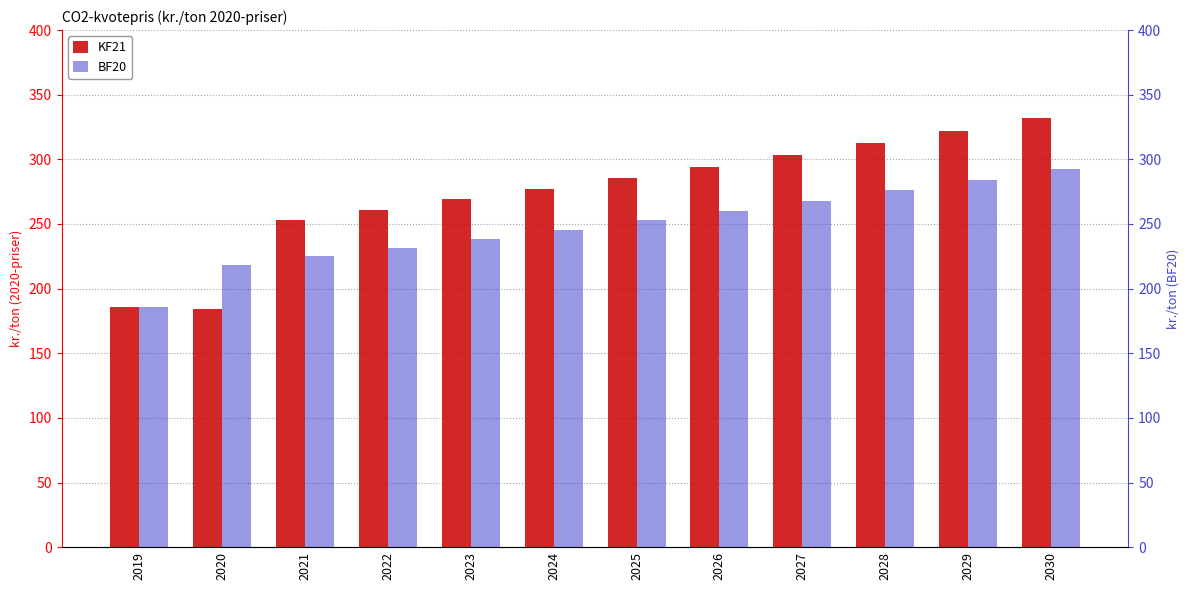

Reading left to right, list all the values displayed in this chart.

KF21: 185.8	184.1	253.4	261.0	269.0	277.1	285.6	294.2	303.2	312.4	321.8	331.6
BF20: 185.8	218.4	224.9	231.6	238.4	245.5	252.8	260.3	268.1	276.1	284.3	292.7